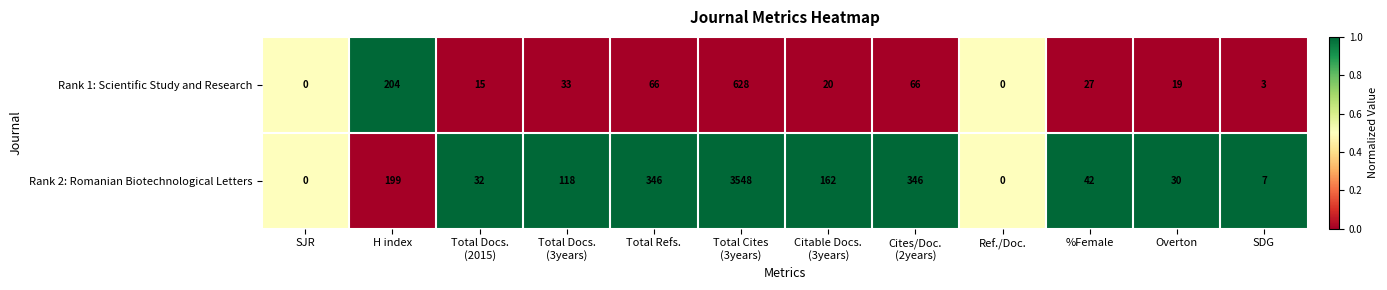

Where does the Rank 1: Scientific Study and Research series first go above 27?

H index